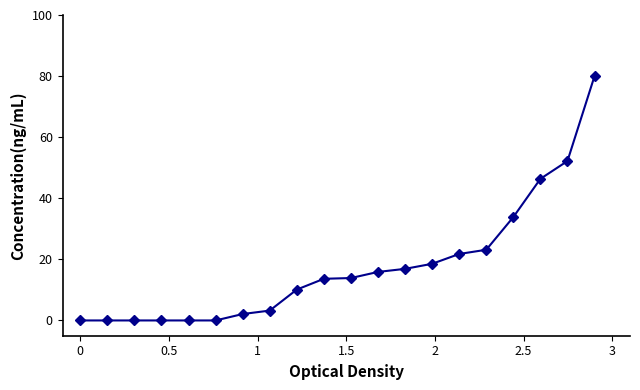

What is the difference between the maximum and minimum values?

80.0